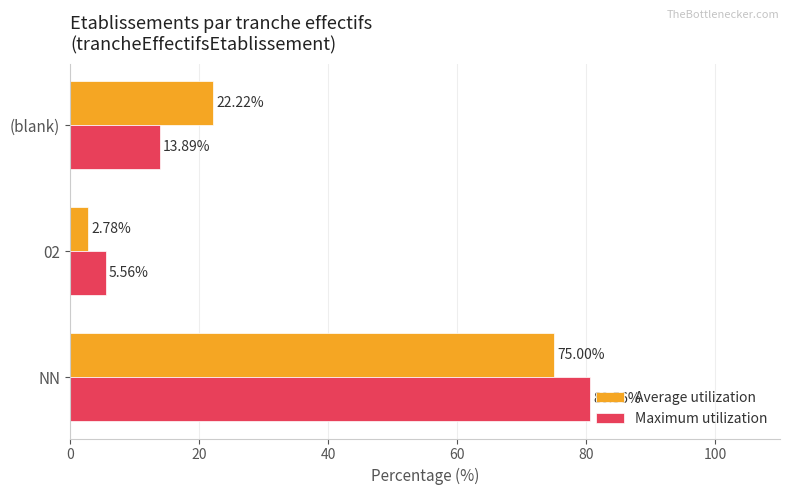

What is the difference between the Average utilization values at (blank) and NN?

52.8